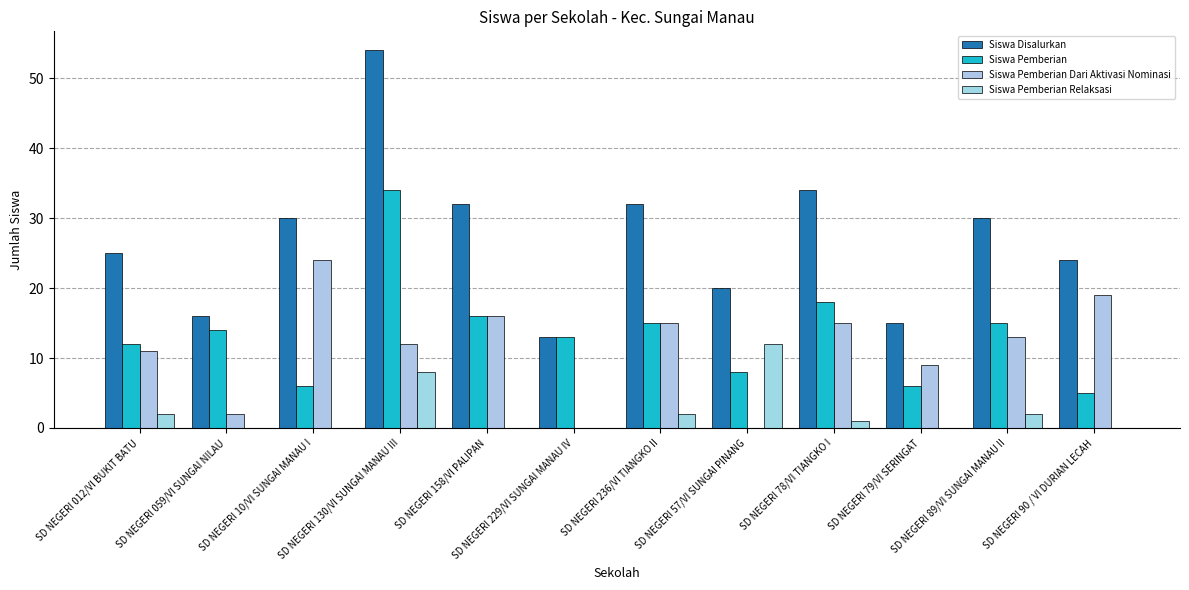

Which series changed the most between SD NEGERI 059/VI SUNGAI NILAU and SD NEGERI 89/VI SUNGAI MANAU II?

Siswa Disalurkan